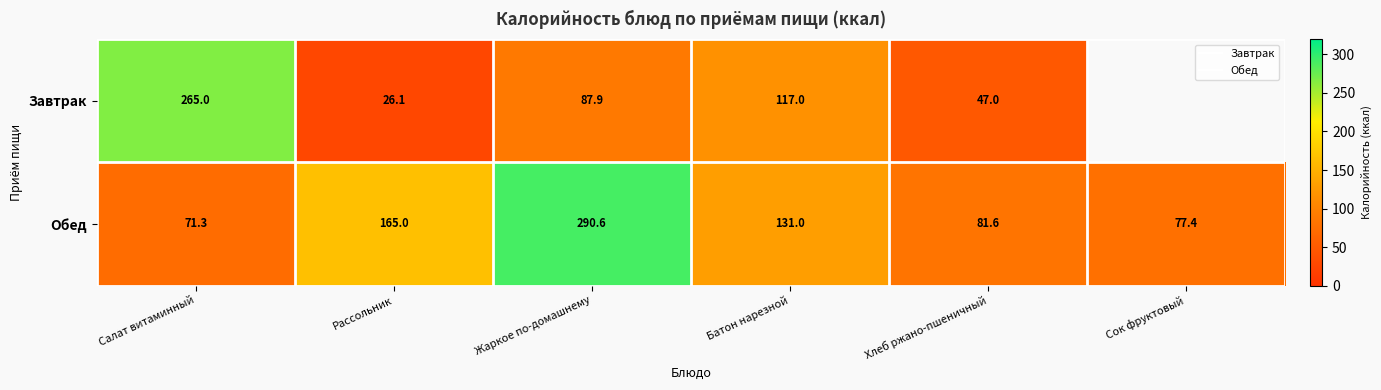

What is the average value of the Обед series?

136.2